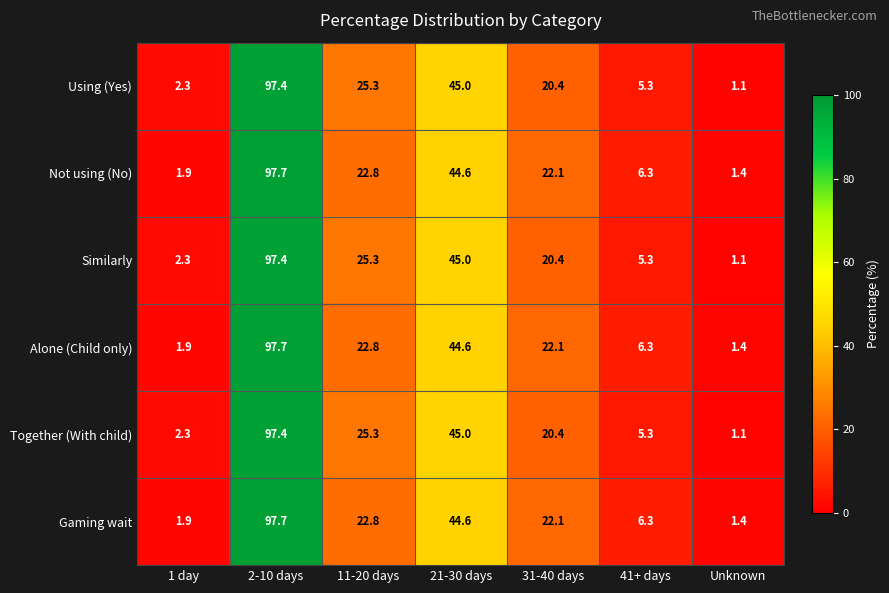

What is the spread (max minus min) of values at 41+ days?

1.0